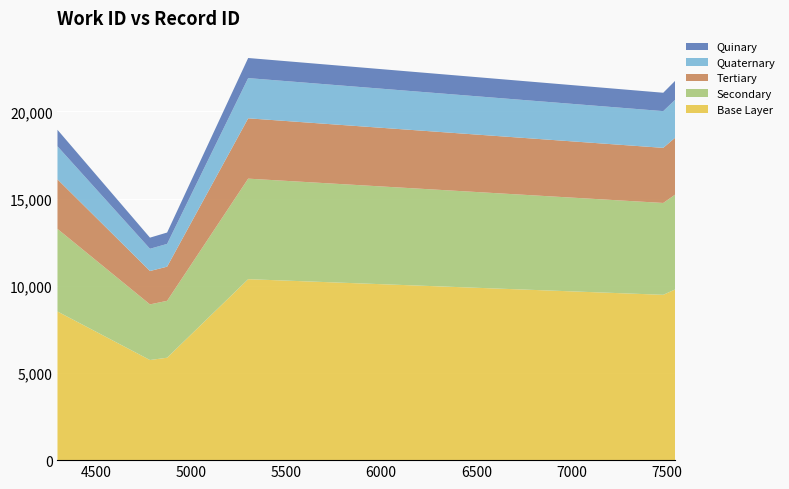

Reading left to right, what are all the values shown in this chart?

18946	12761	13054	23064	21071	21750